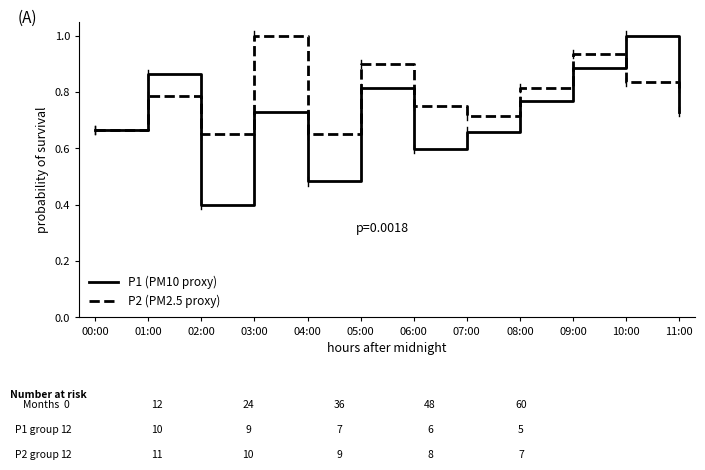

What are all the series names shown in the legend?

P1 (PM10 proxy), P2 (PM2.5 proxy)